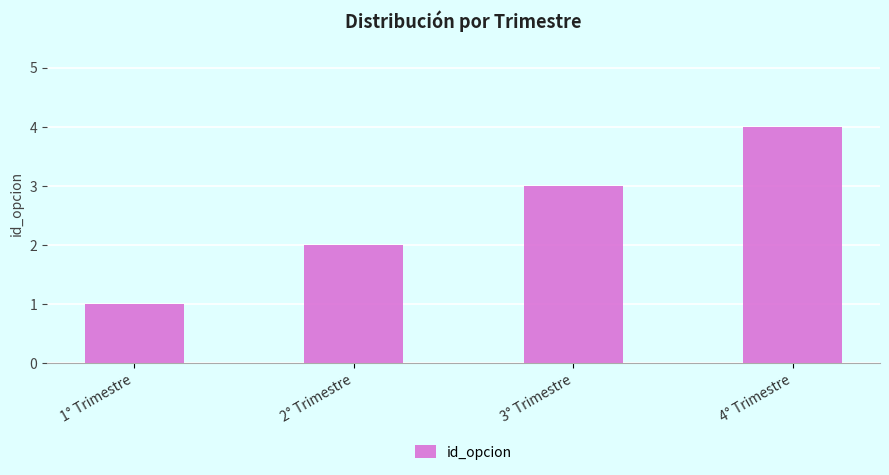

List the labels in order of value, smallest first.

1° Trimestre, 2° Trimestre, 3° Trimestre, 4° Trimestre